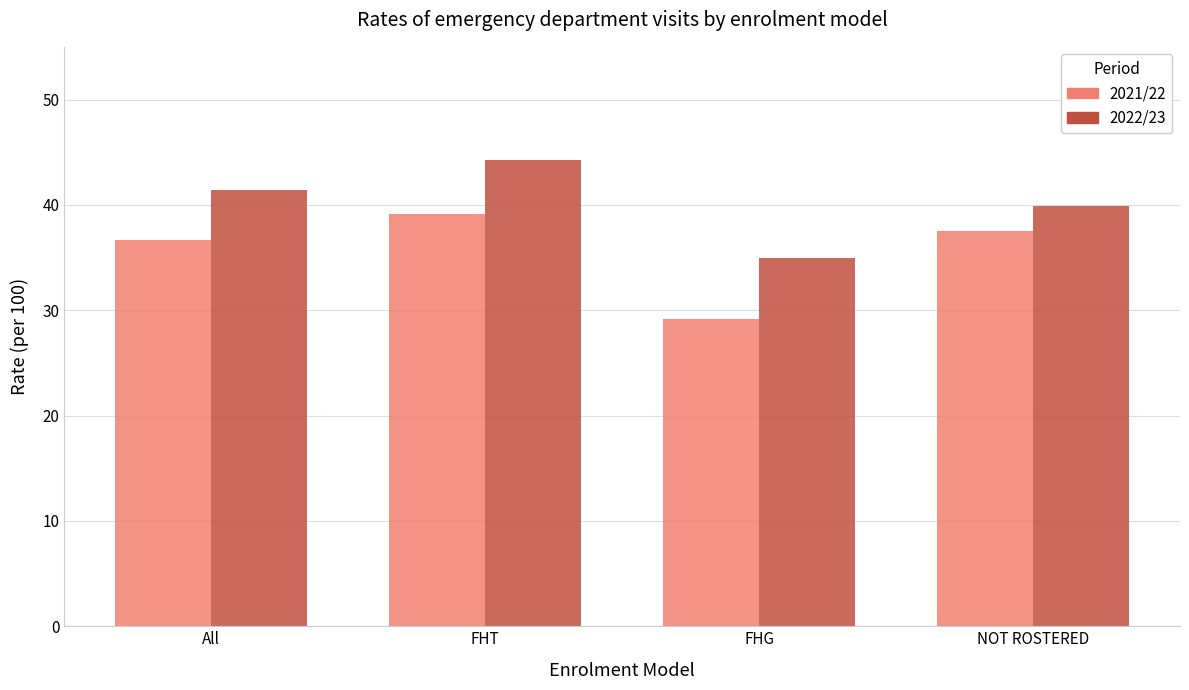

Reading left to right, list all the values displayed in this chart.

2021/22: All=36.6	FHT=39.1	FHG=29.2	NOT ROSTERED=37.5
2022/23: All=41.4	FHT=44.3	FHG=35.0	NOT ROSTERED=39.9